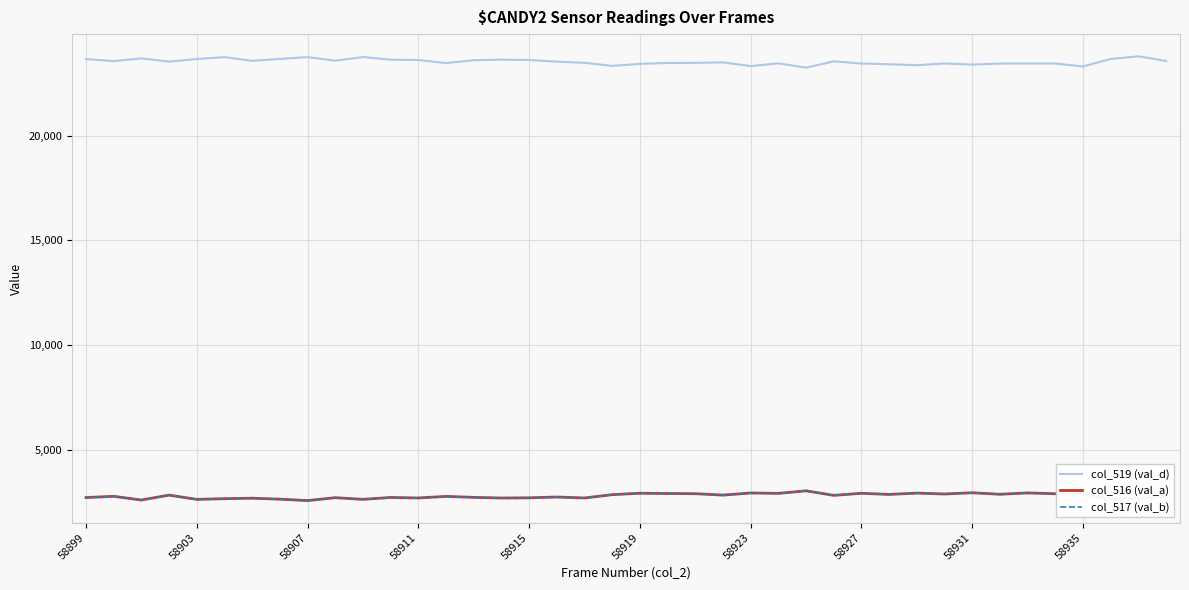

True or false: col_519 (val_d) and col_516 (val_a) intersect in this chart.

False